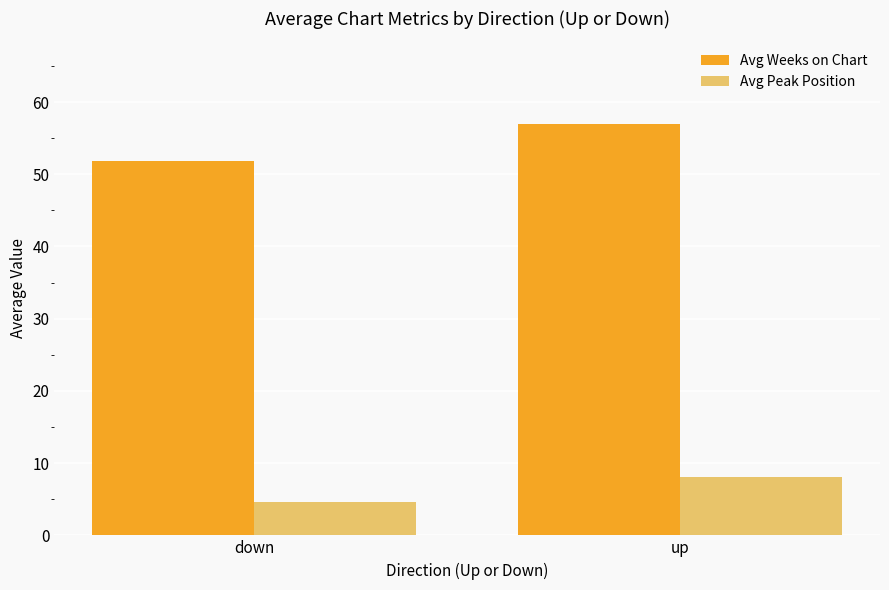

Is it true that Avg Weeks on Chart equals 96.4 at up?

False